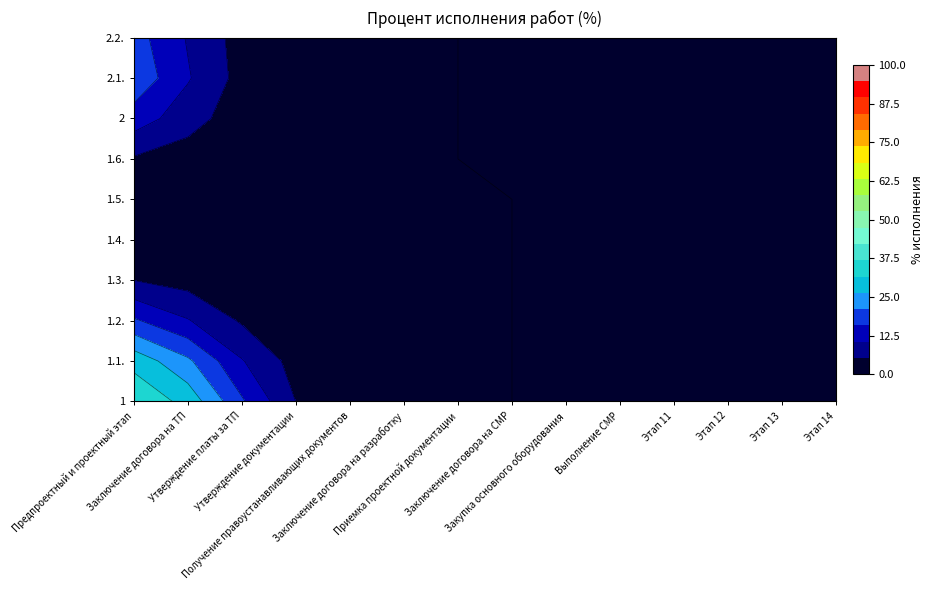

What is the total value across all series at 1?

100